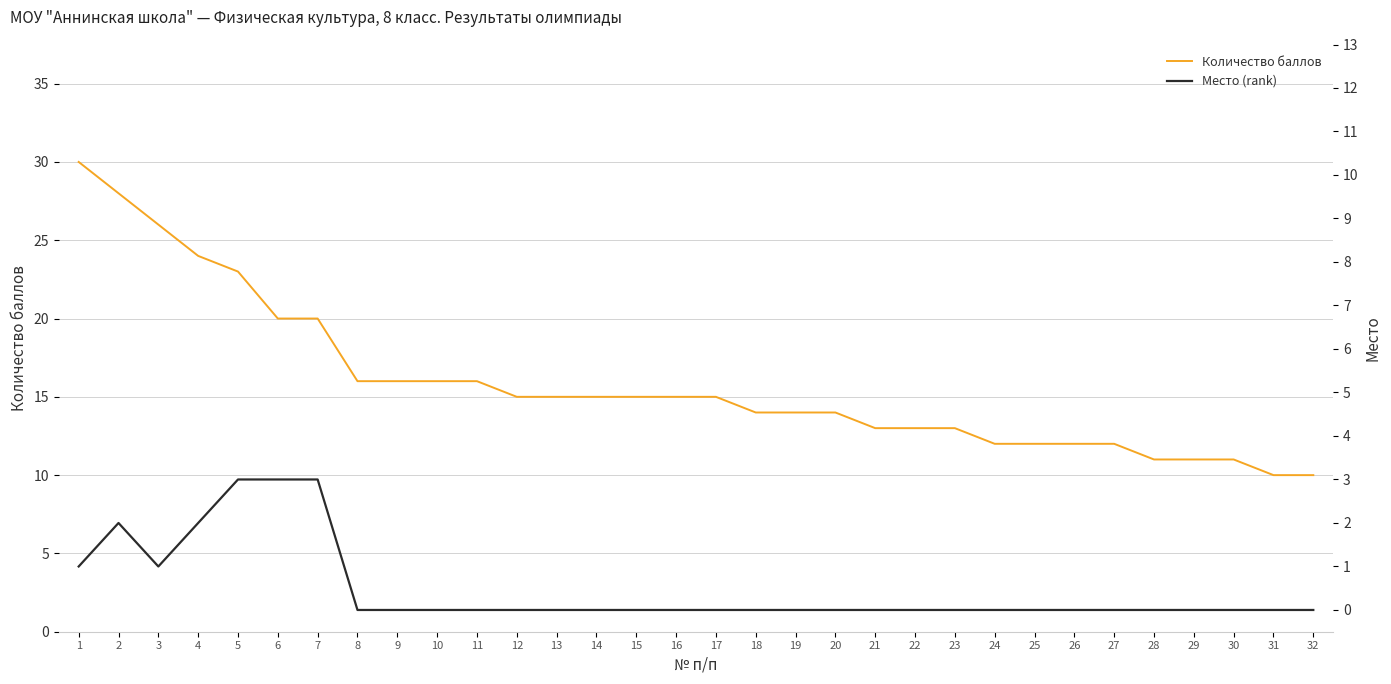

What is the sum of all Количество баллов values?

507